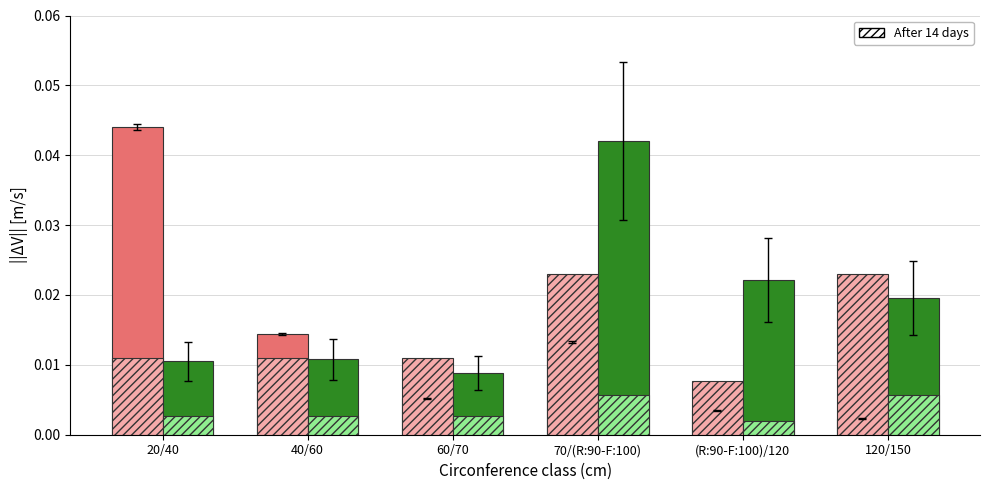

At which category is the sum across all series the highest?

70/(R:90-F:100)